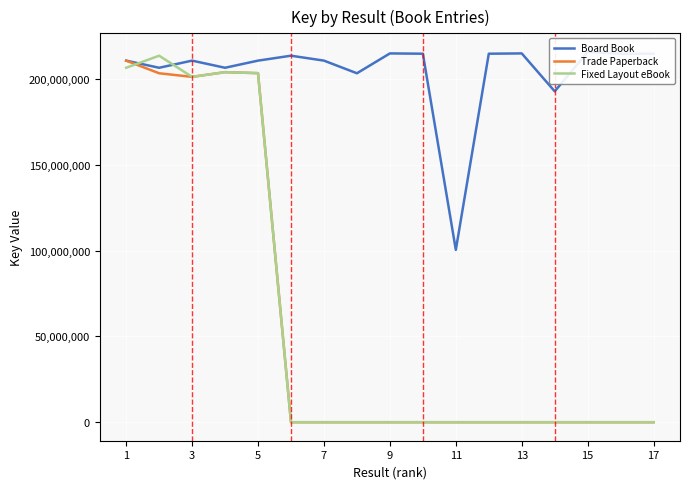

True or false: Fixed Layout eBook has a value of 201193257 at 3.

True